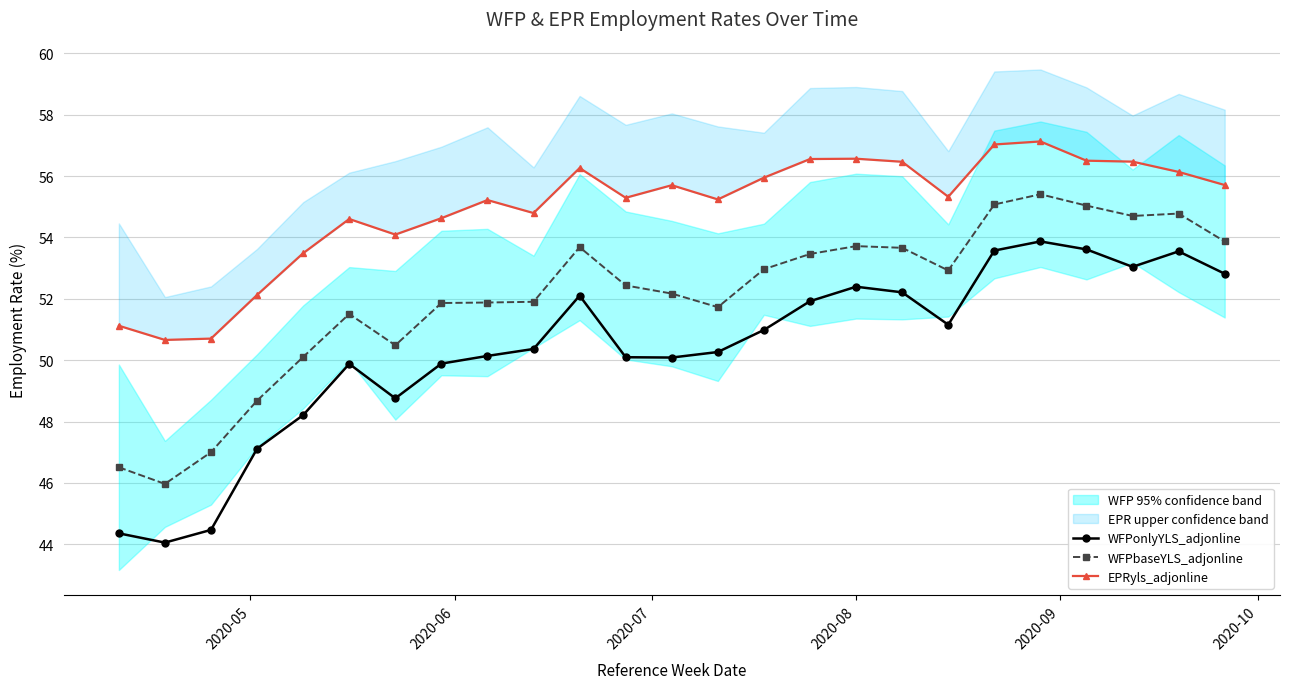

How many data points does each series have?

25